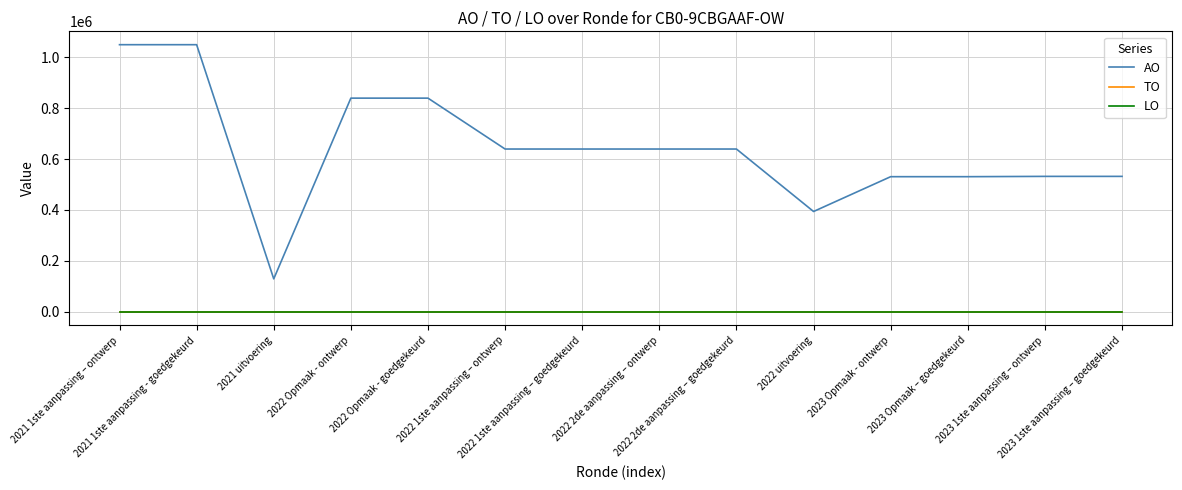

Is this an area chart (filled region under the line)?

No